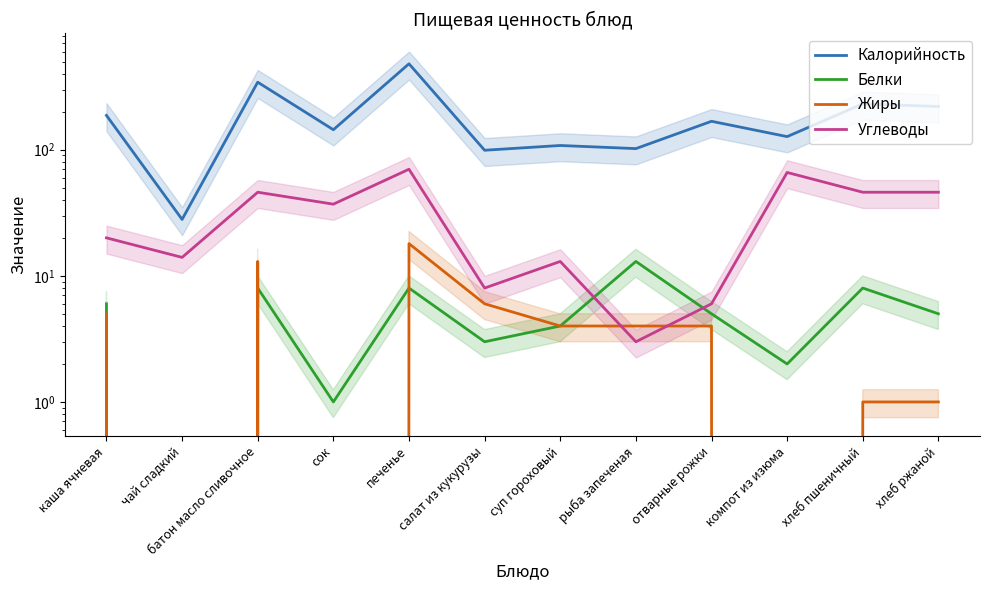

True or false: Калорийность has more than 0 points higher than both neighbors.

True